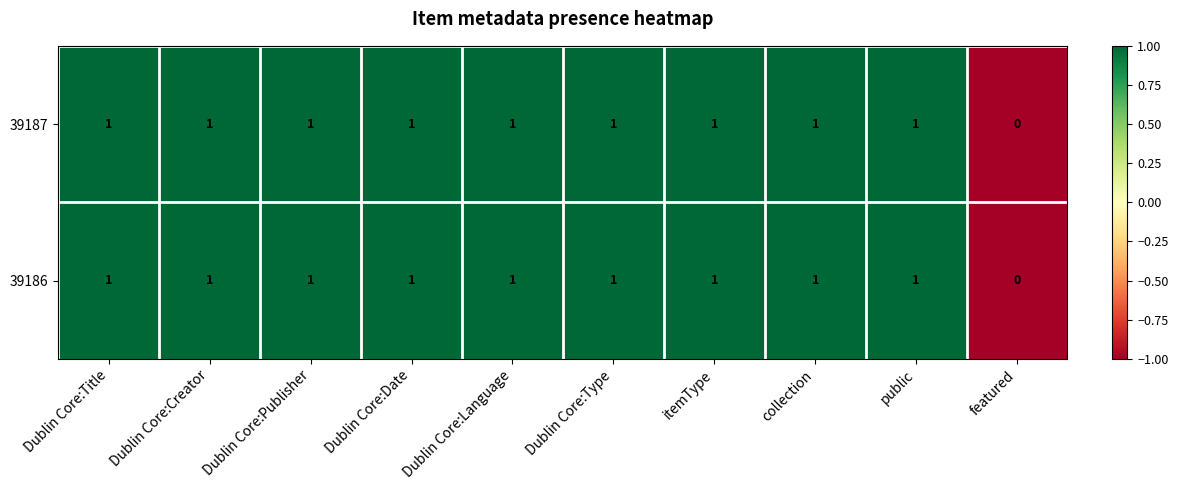

The 39187 series shows 1 at Dublin Core:Language. True or false?

True